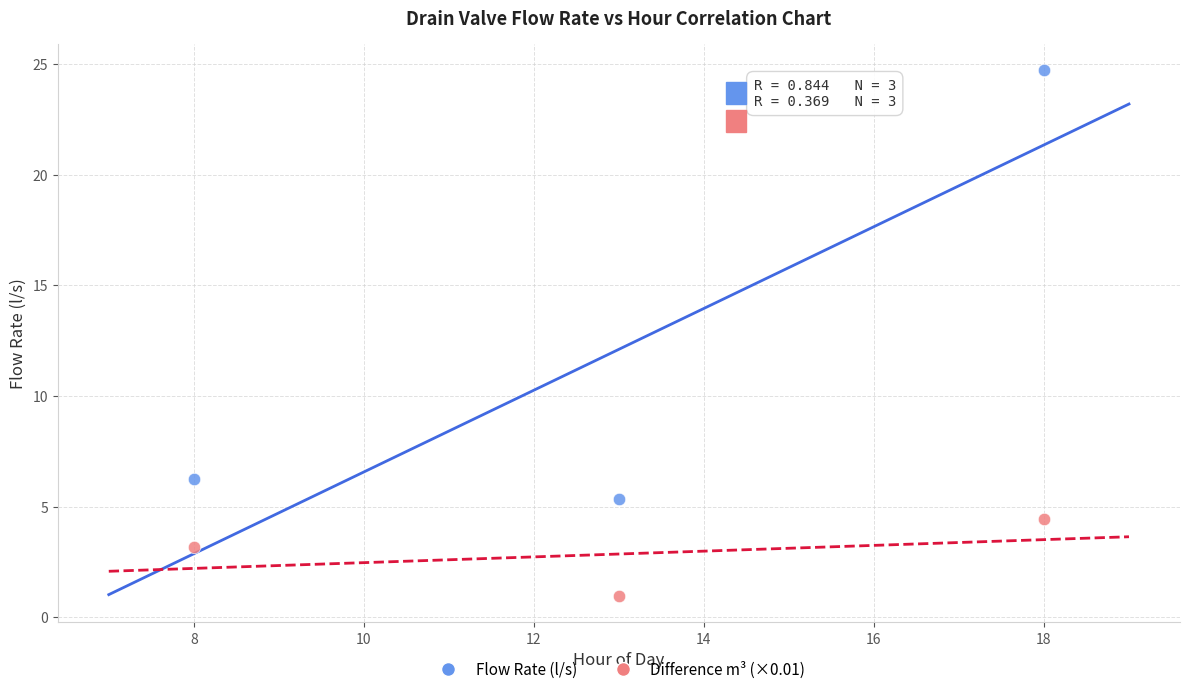

What are all the series names shown in the legend?

Flow Rate (l/s), Difference m³ (×0.01)